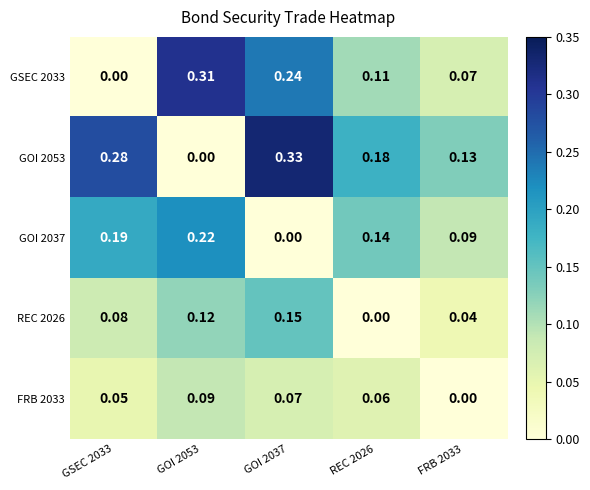

What is the total value across all series at REC 2026?

0.5